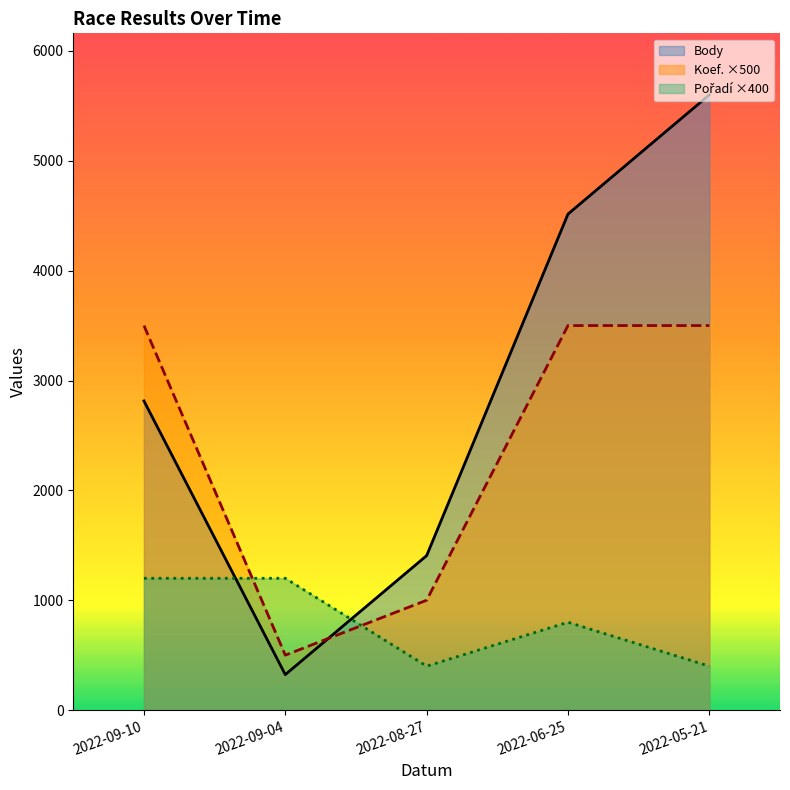

Which label corresponds to the smallest value in the chart?

2022-09-04